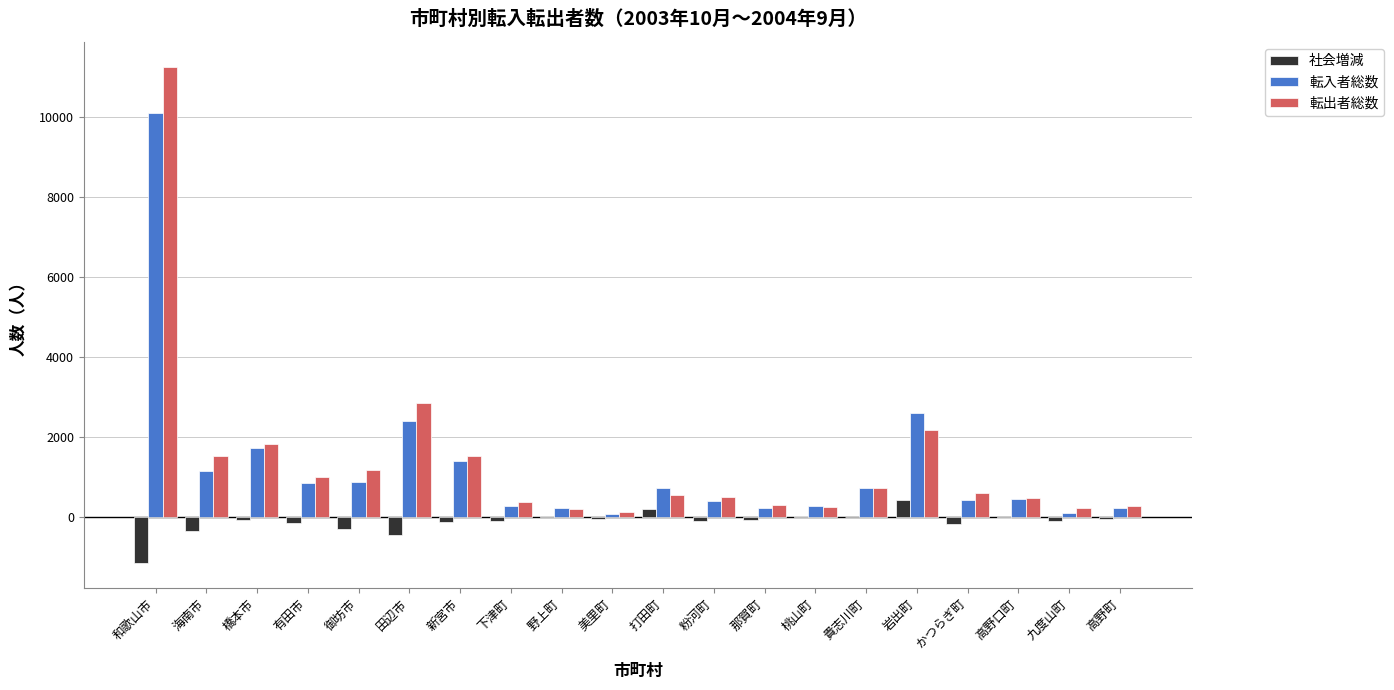

Read the 社会増減 value at 美里町.

-47